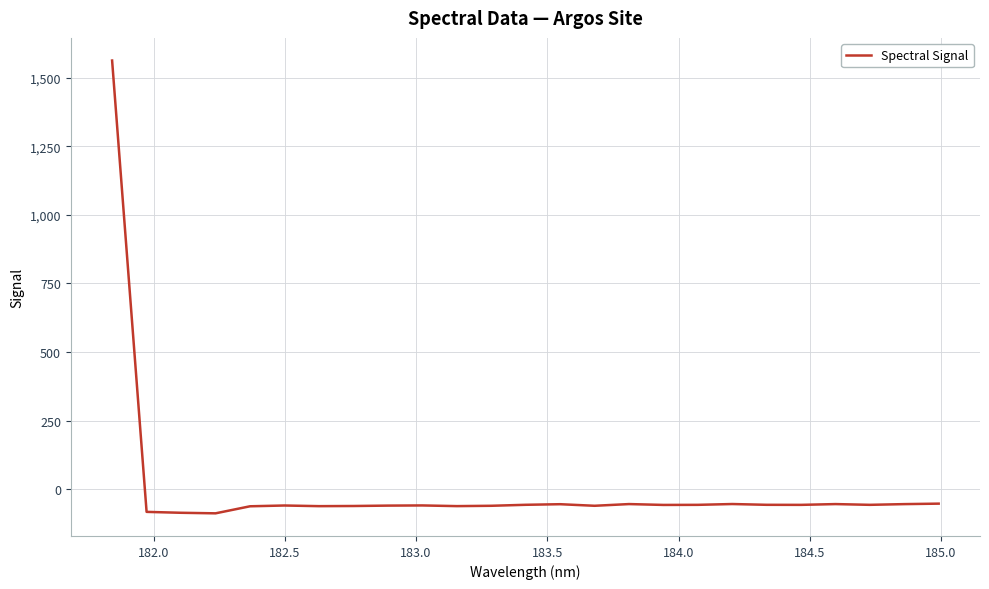

What is the difference between the maximum and minimum values?

1651.3